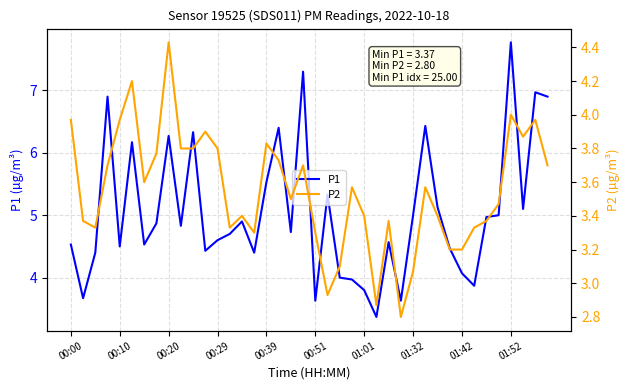

Which series has the largest total across all categories?

P1